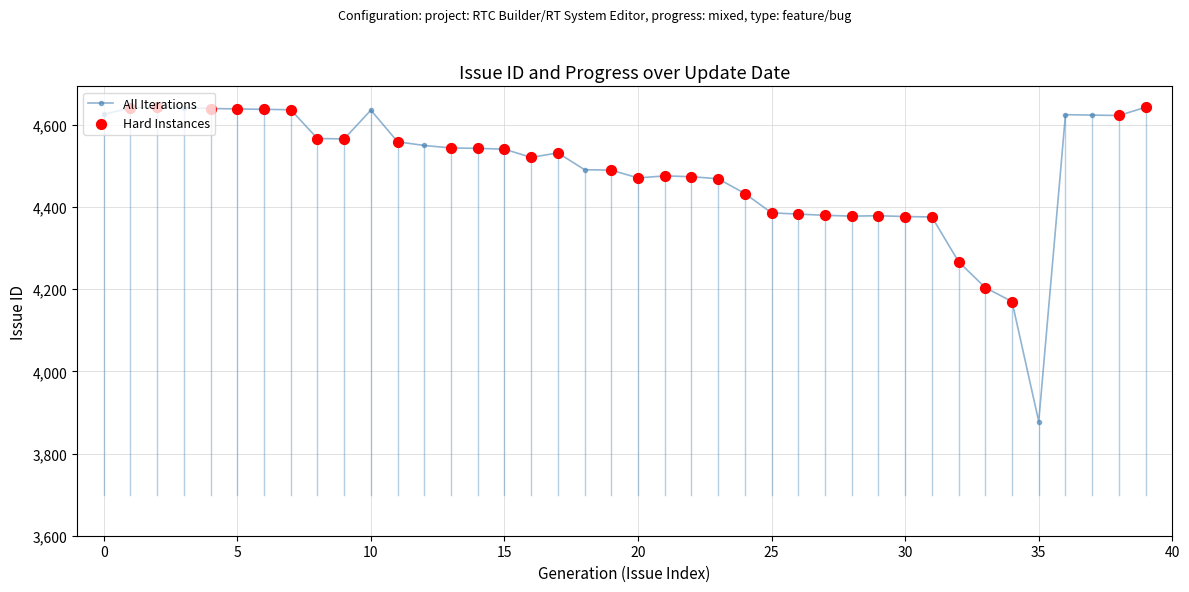

What is the value of the 3rd point from the left?

4644